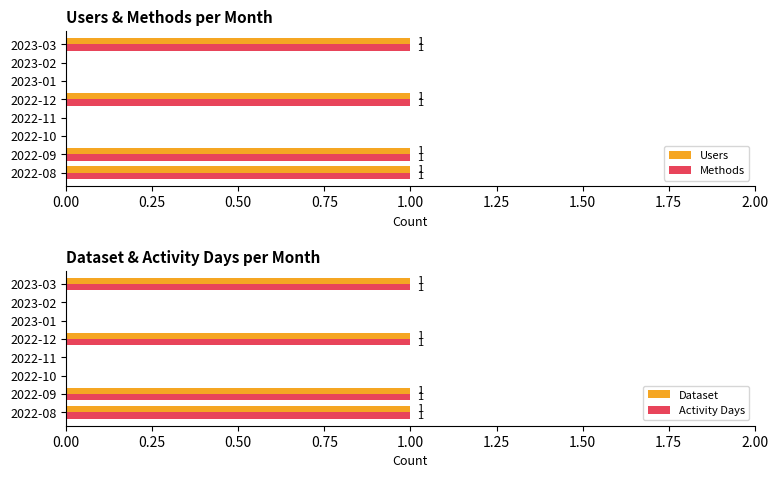

The value of Users at 2023-03 is 1. True or false?

True